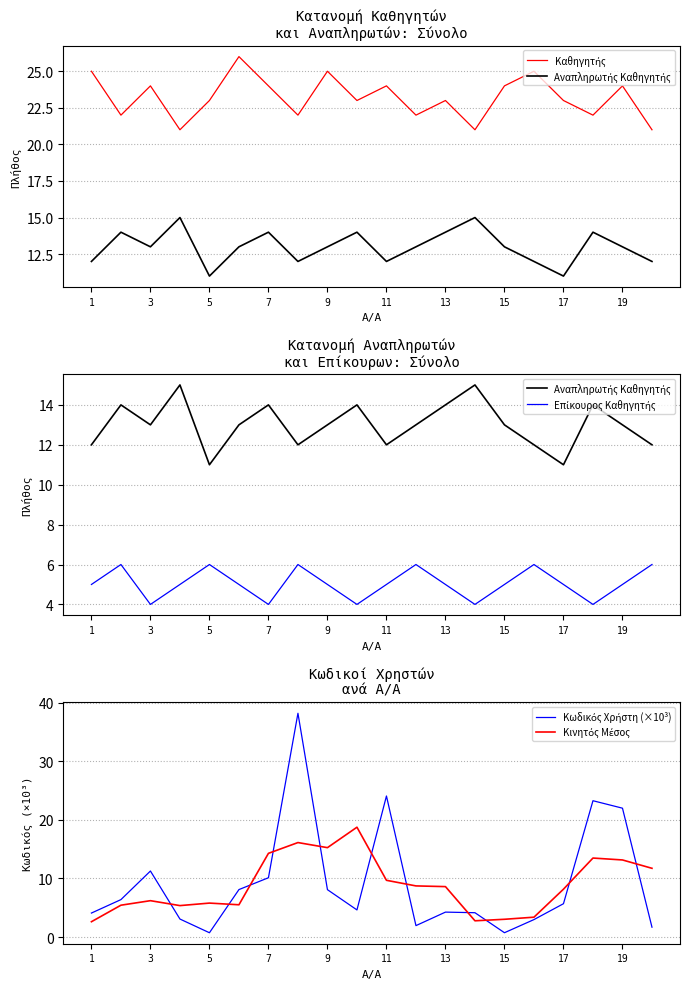

Does the chart display data point markers on the line(s)?

No